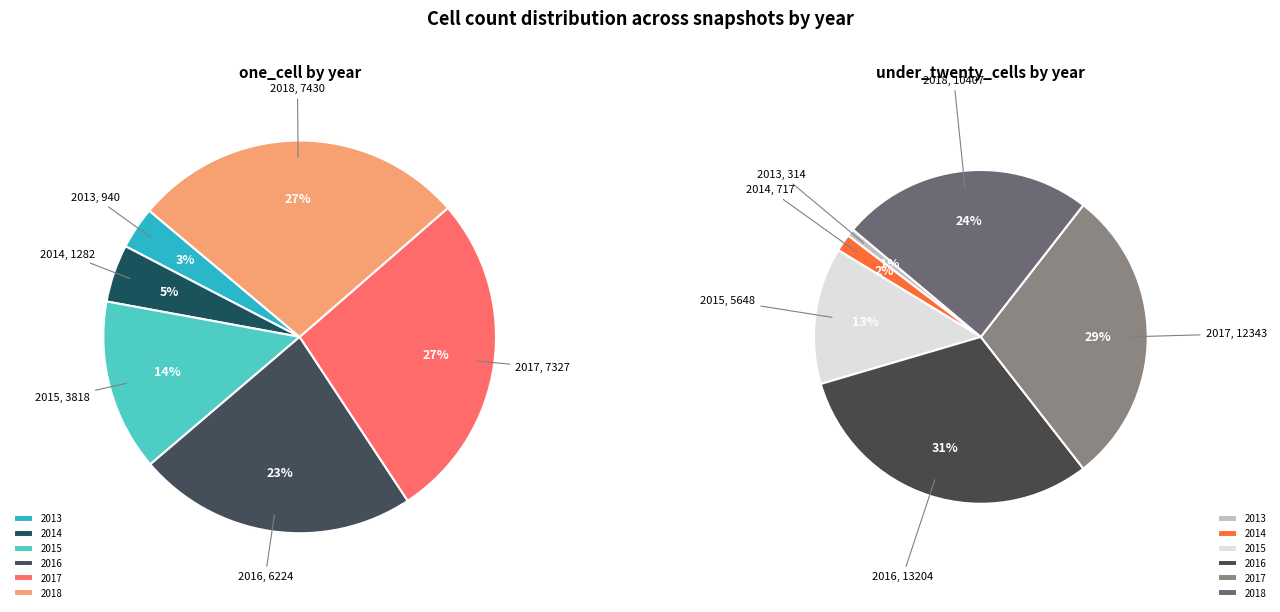

Is there any slice that represents more than half of the pie?

No